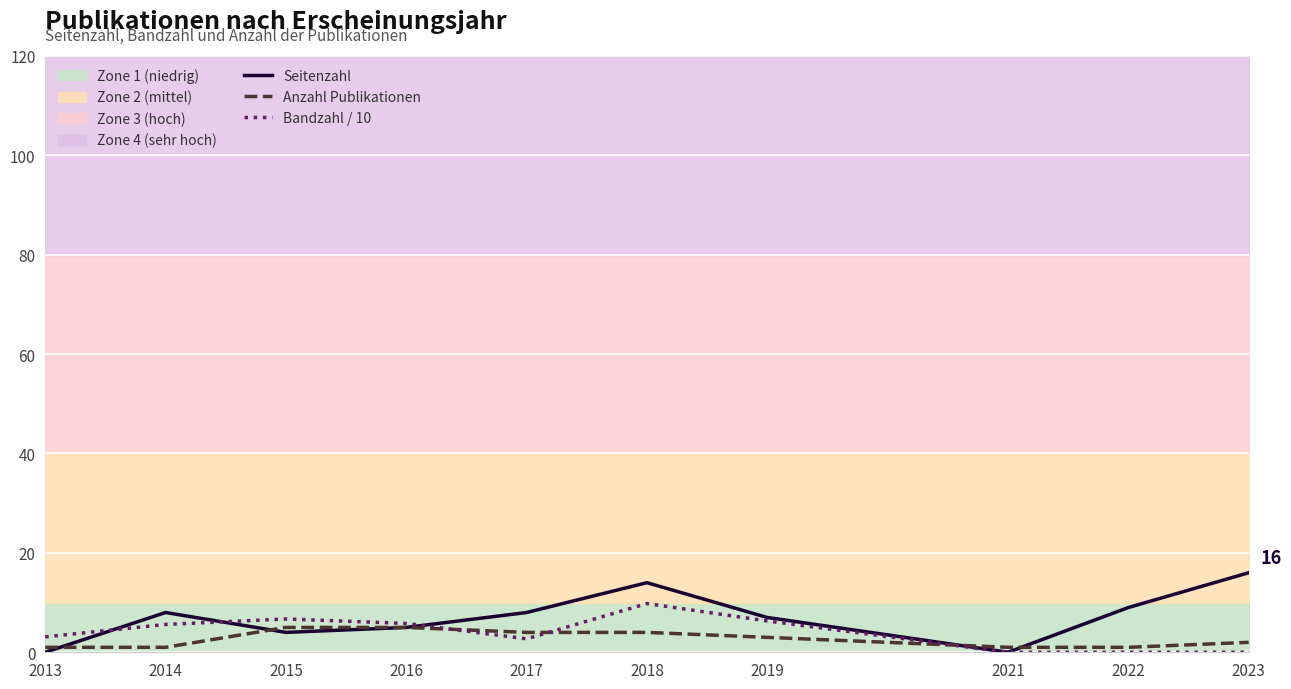

Which series changed the most between 2019 and 2021?

Seitenzahl